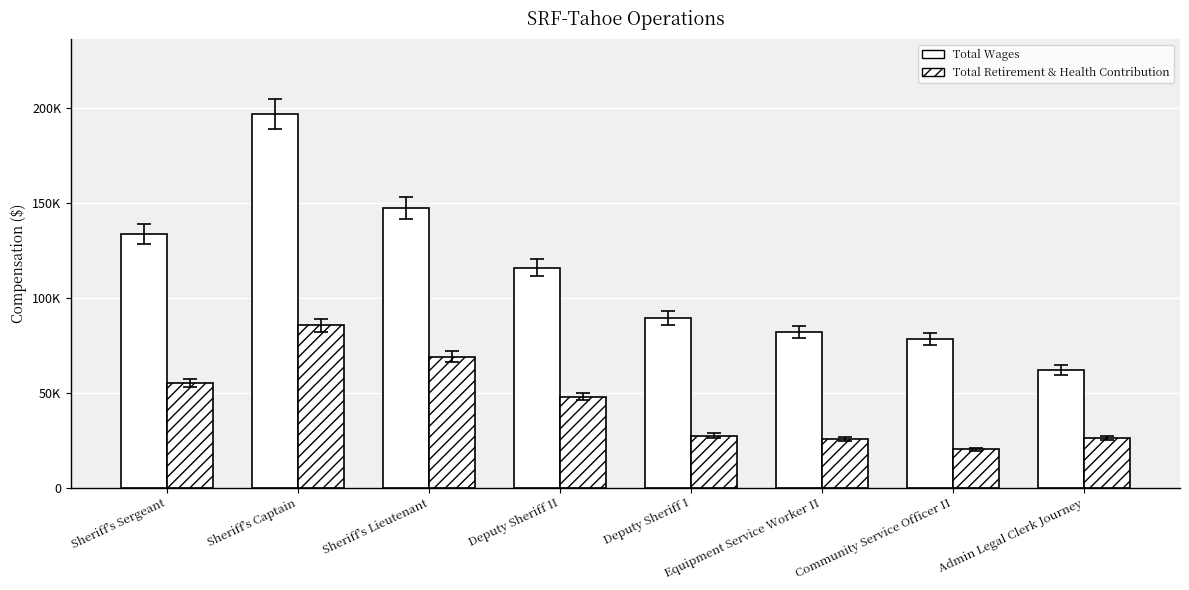

Are the bars horizontal?

No